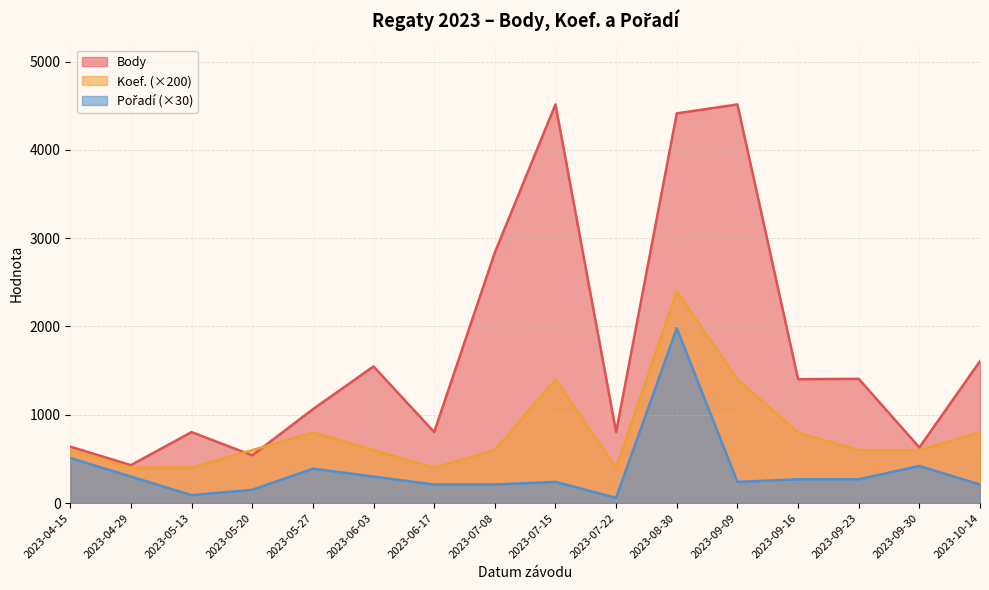

What is the minimum value shown in the chart?

60